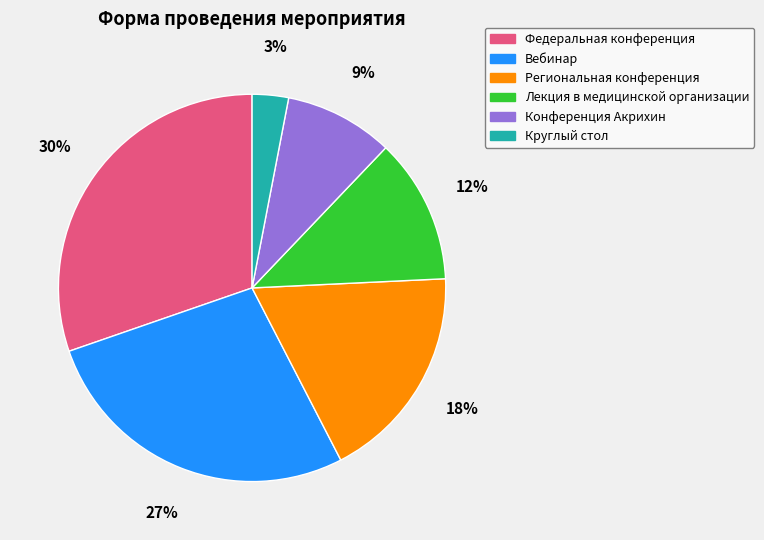

Combined, do Конференция Акрихин and Федеральная конференция account for over 50%?

No